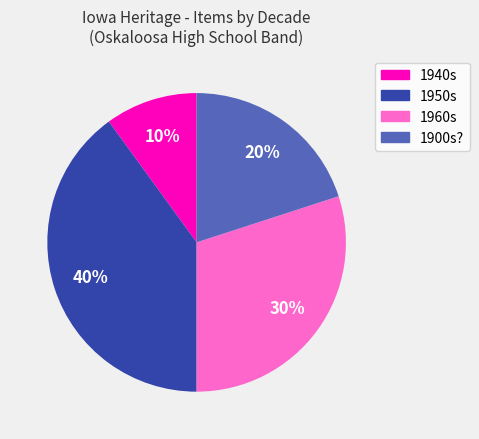

To the nearest percent, what is the average slice percentage?

25%